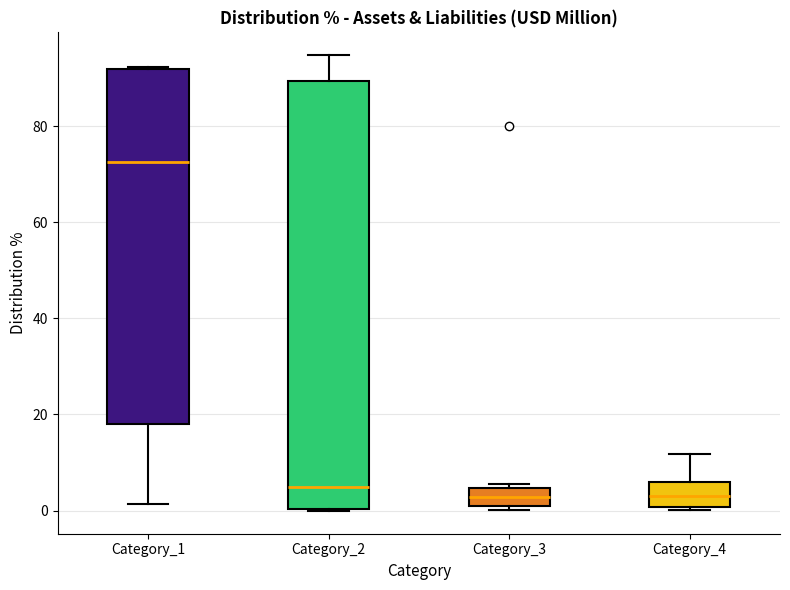

Reading left to right, read every box against the y-axis: the position of its median line, the range the box covers, and the ends of its whiskers. The values are not printed on the chart, so give them approximately, as read against the axis.

Category_1: median 72, box 18 to 92, whiskers 2 to 92
Category_2: median 4, box 0 to 90, whiskers 0 to 94
Category_3: median 2, box 0 to 4, whiskers 0 (just below the box's lower edge) to 6
Category_4: median 4, box 0 to 6, whiskers 0 to 12